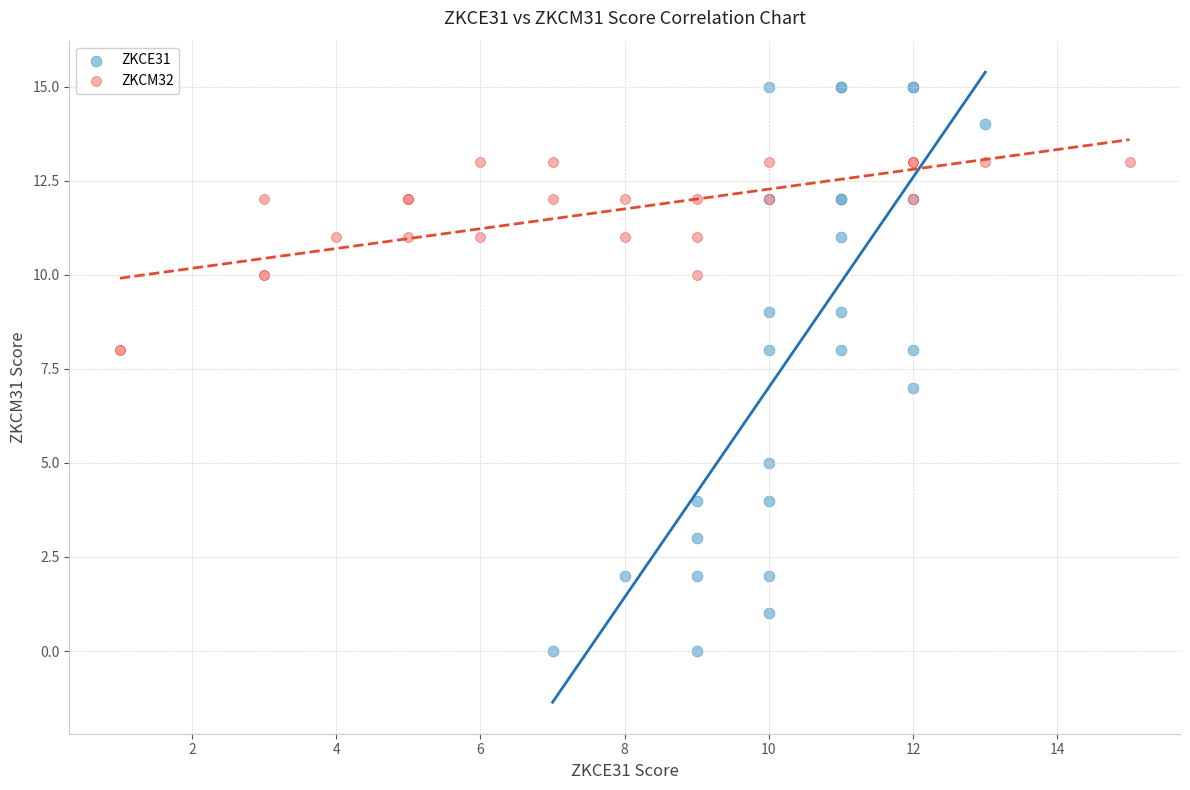

Which series has the widest spread of Y values?

ZKCE31